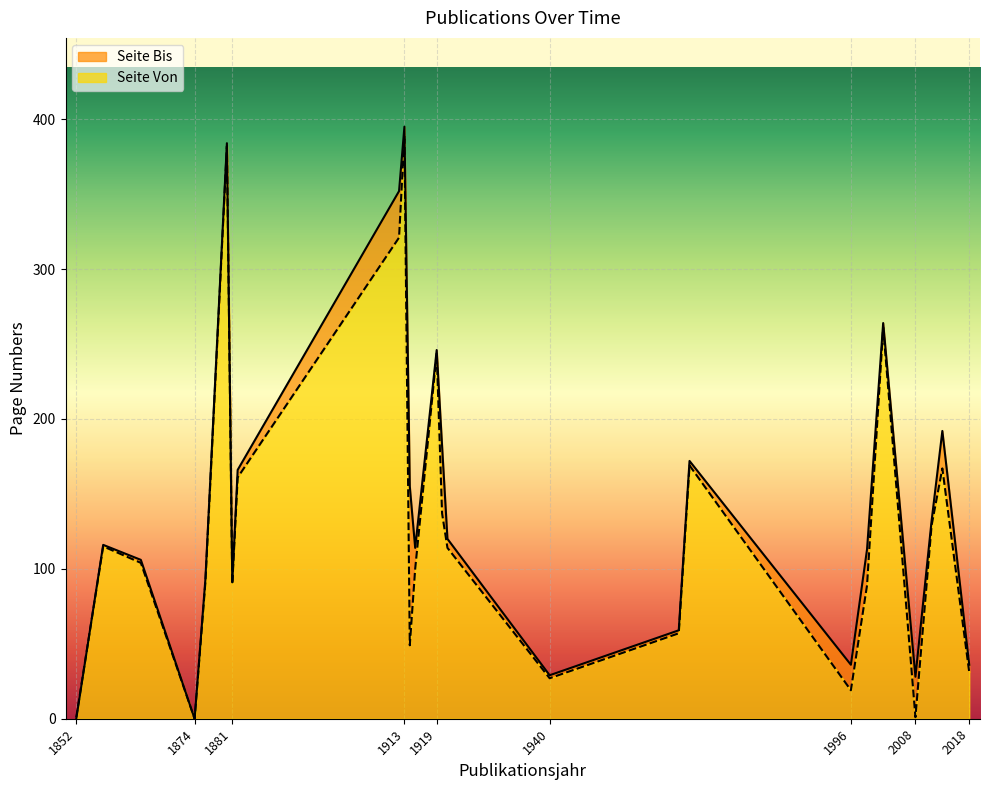

What is the difference between the Seite Von values at 1915 and 1864?

4